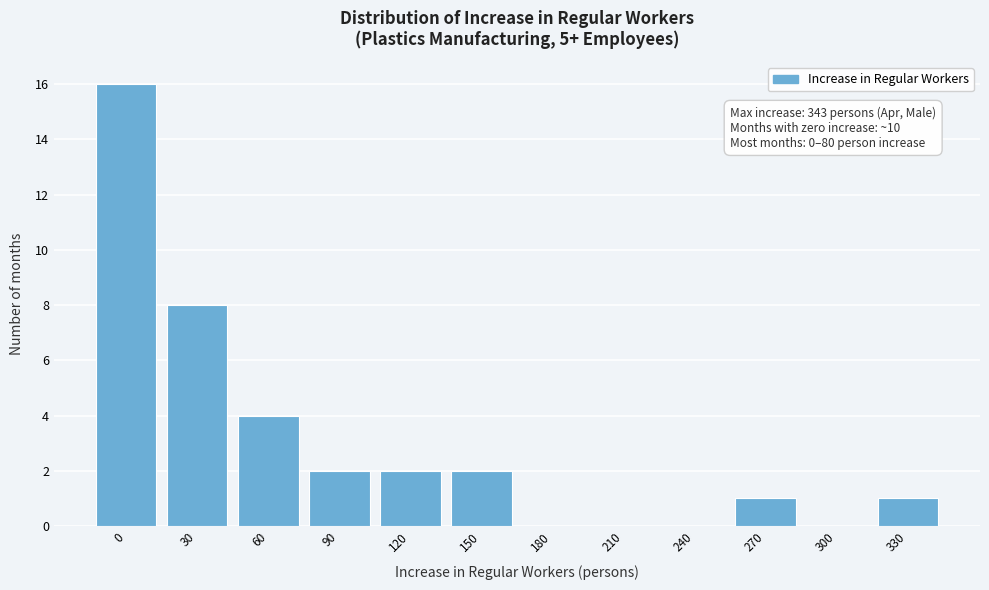

Reading right to left, what are all the values shown in this chart?

330=1	300=0	270=1	240=0	210=0	180=0	150=2	120=2	90=2	60=4	30=8	0=16